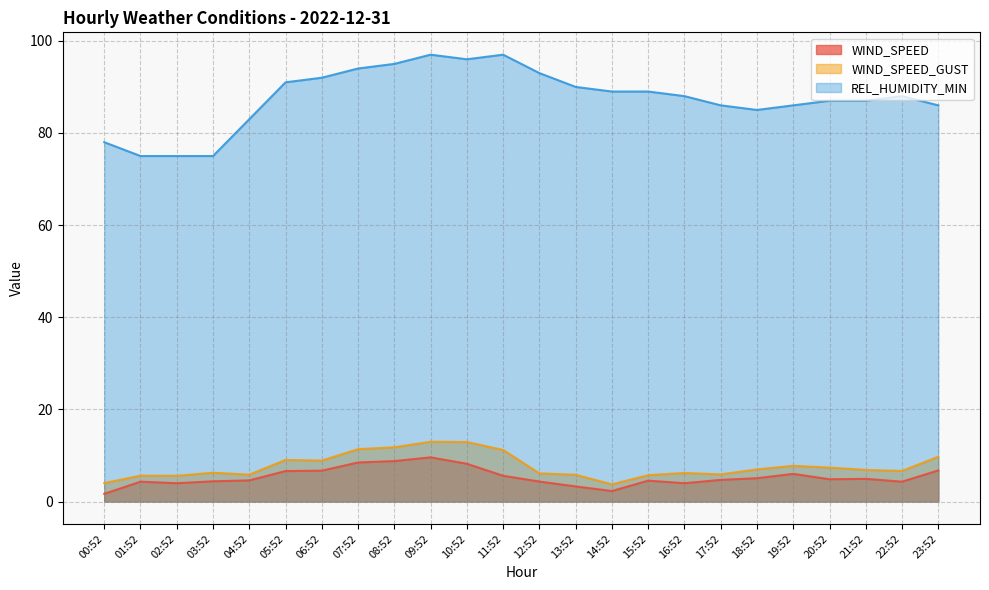

Which label corresponds to the smallest value in the chart?

00:52